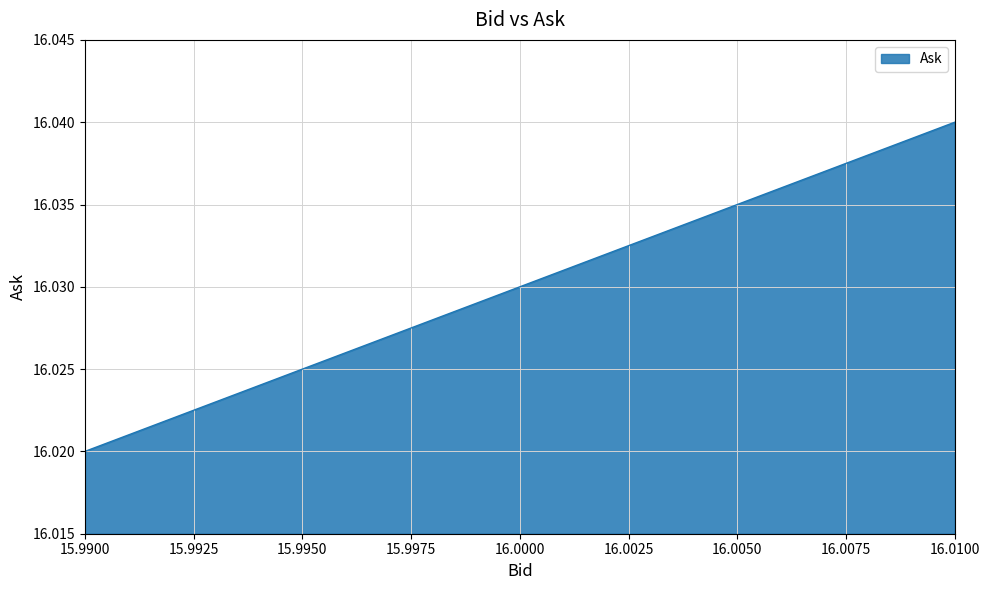

Rank the categories by value from highest to lowest.

16.01, 16.0, 15.99